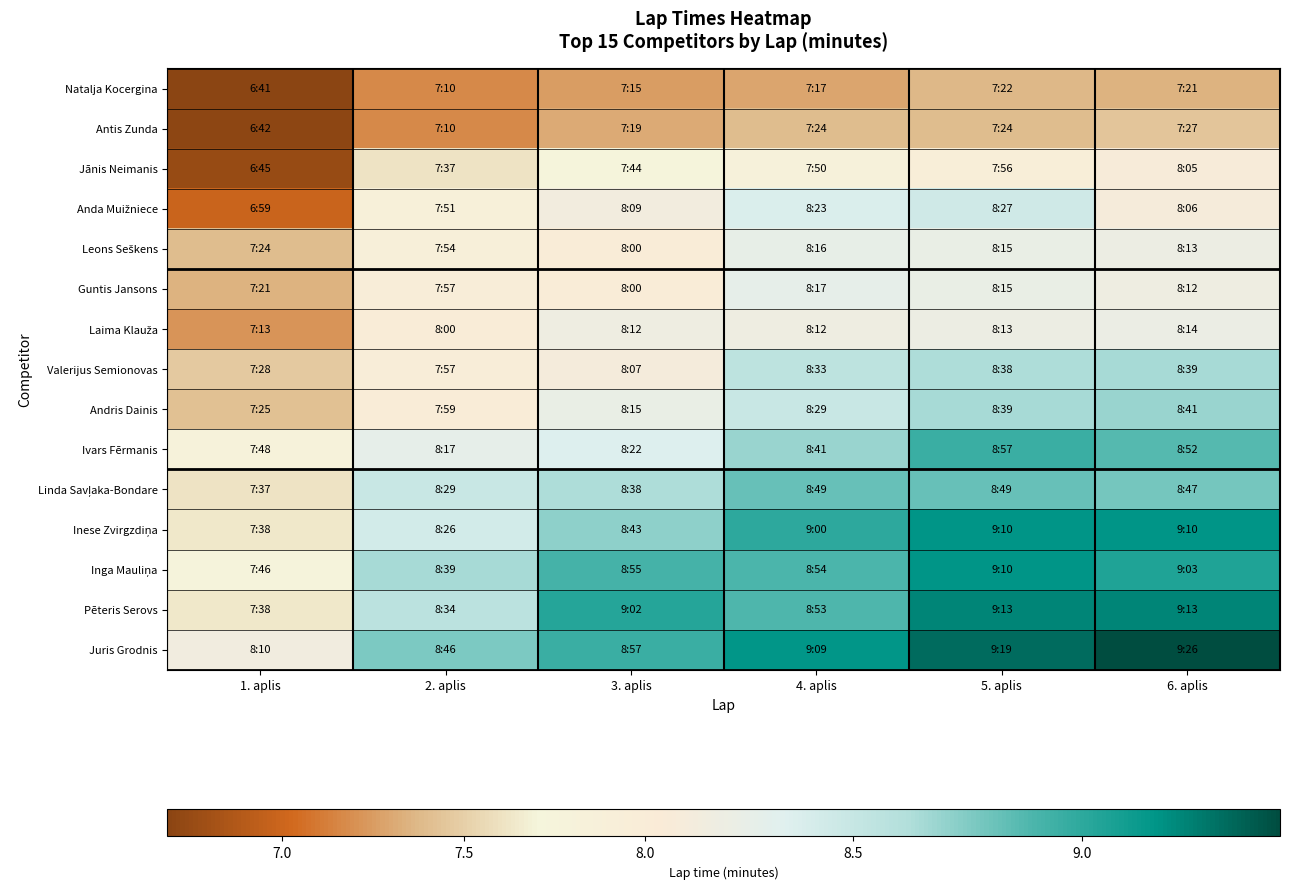

At how many categories does at least one series exceed 7?

6